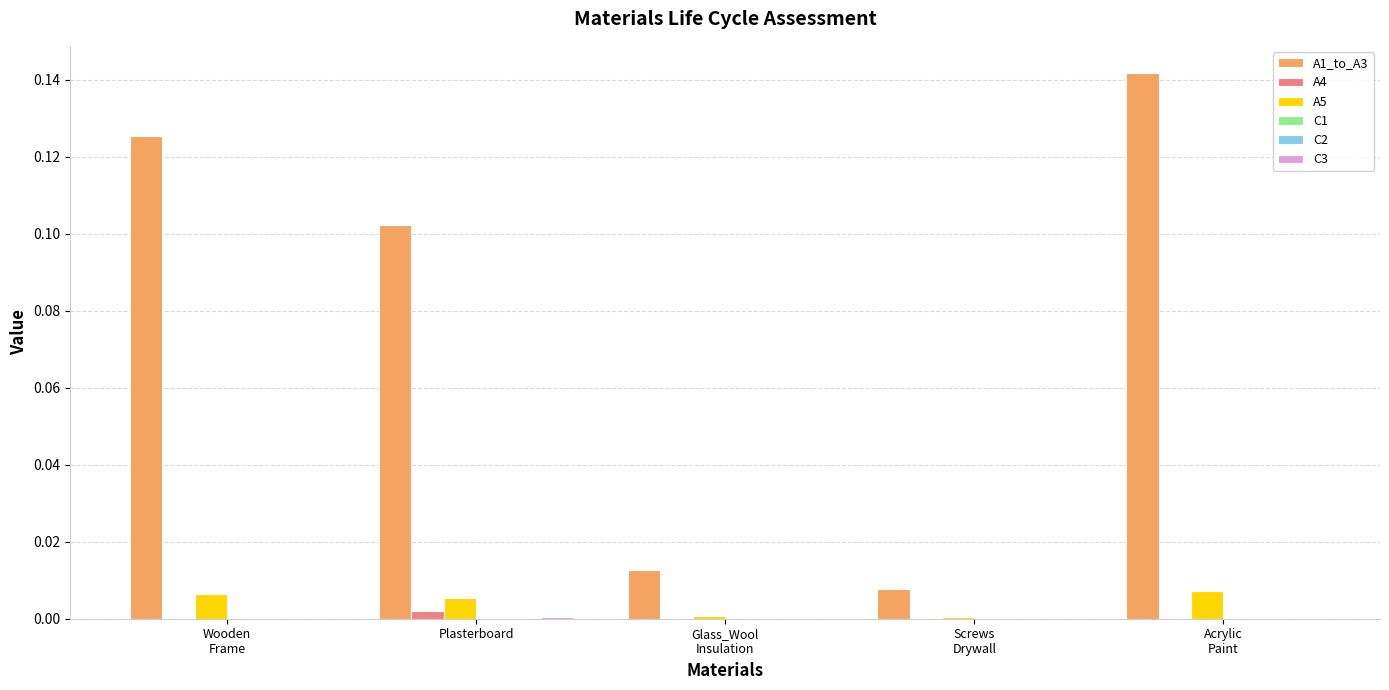

Which series has the largest range (max minus min)?

A1_to_A3